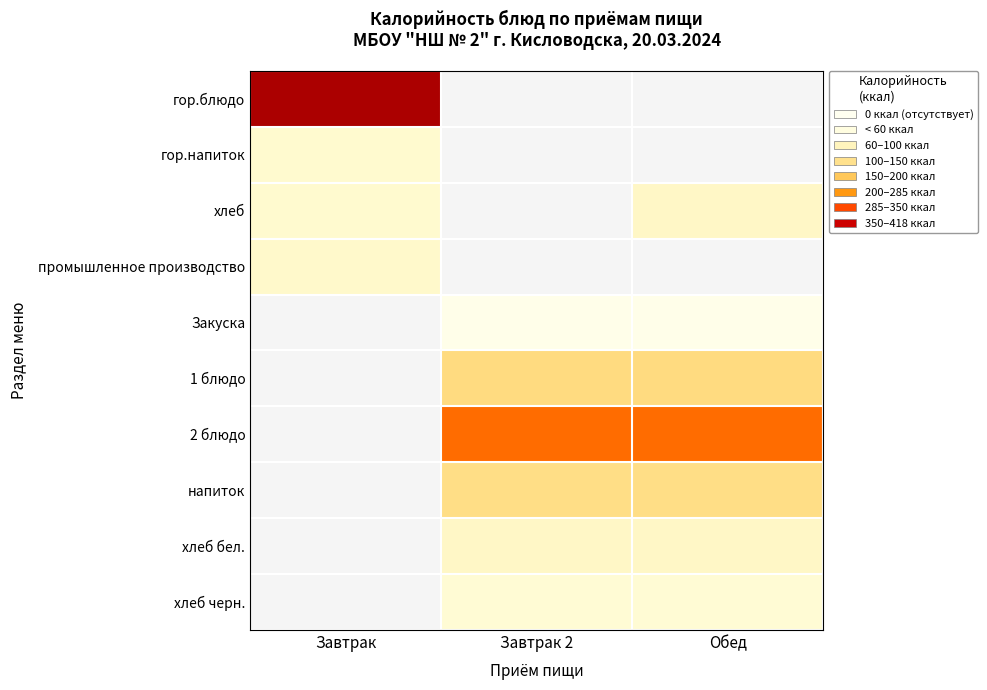

Rank the series at Завтрак from highest to lowest value.

гор.блюдо, промышленное производство, Закуска, 1 блюдо, 2 блюдо, напиток, хлеб бел., хлеб черн., гор.напиток, хлеб